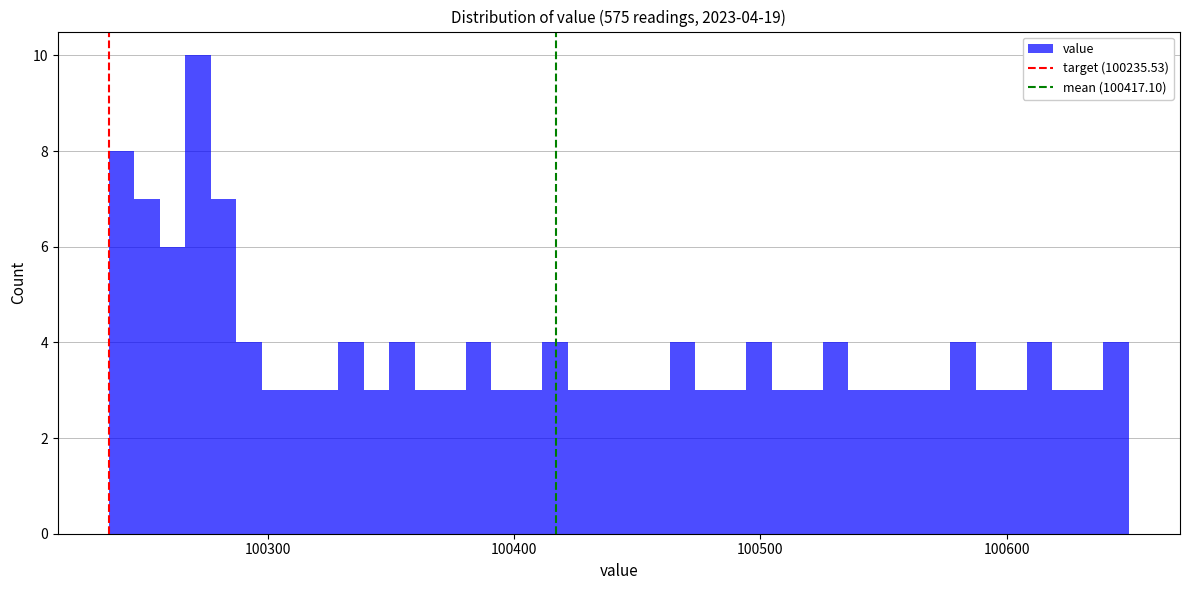

Read against the x-axis, roughly where is the centre of the tallest bar?

100270